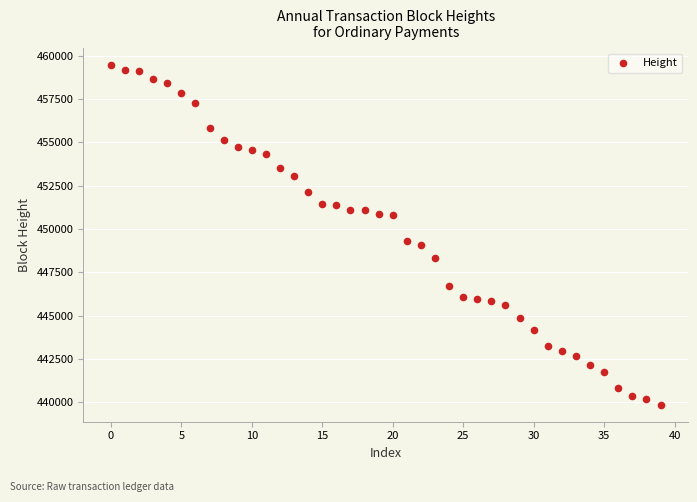

What Y value in the scatter plot is closest to 449658?

449340